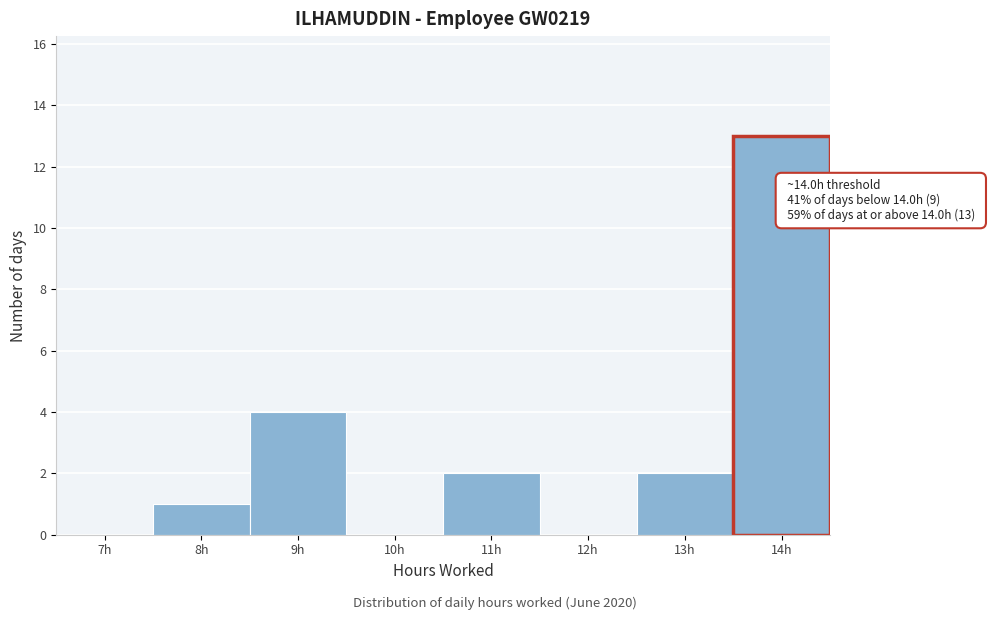

Reading left to right, what are all the values shown in this chart?

7h=0	8h=1	9h=4	10h=0	11h=2	12h=0	13h=2	14h=13